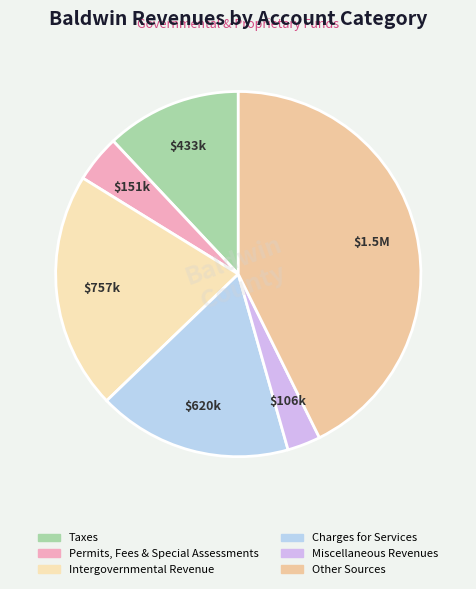

To the nearest percent, what is the combined percentage of Intergovernmental Revenue and Permits, Fees & Special Assessments?

25%